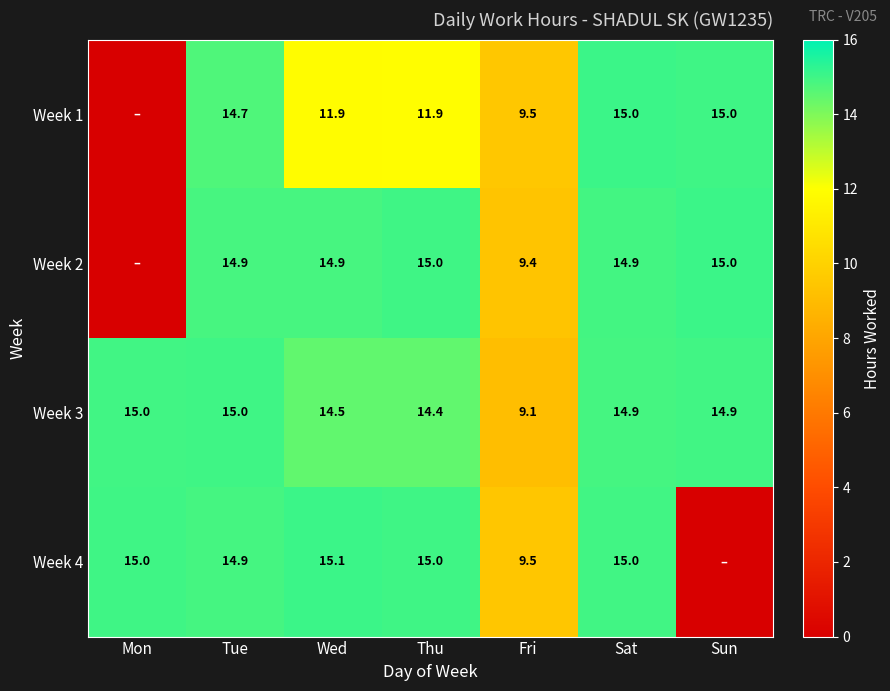

What is the sum of the Week 3 values at Tue and Mon?

30.0